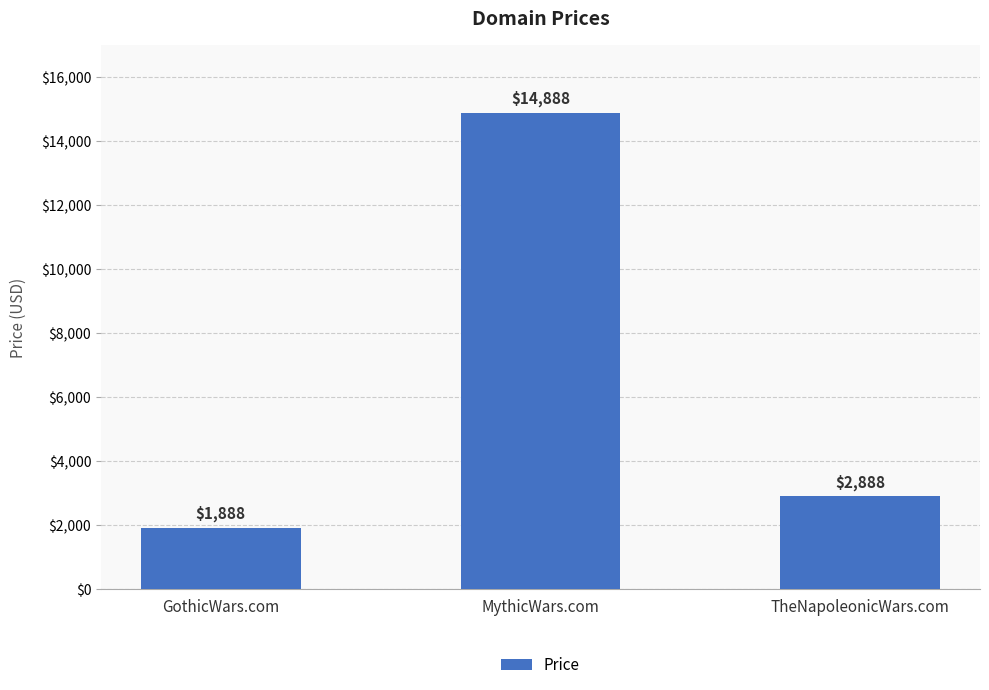

True or false: the data shows 2606 at GothicWars.com.

False